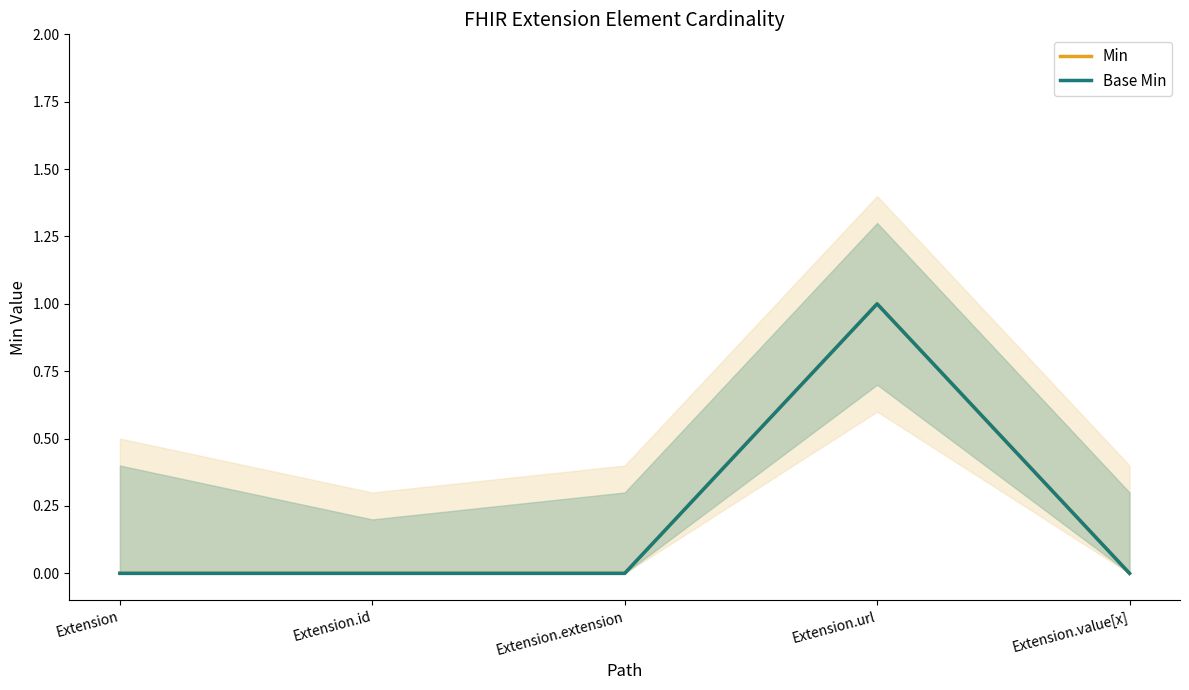

In Base Min, how many points are higher than both neighbors (excluding endpoints)?

1